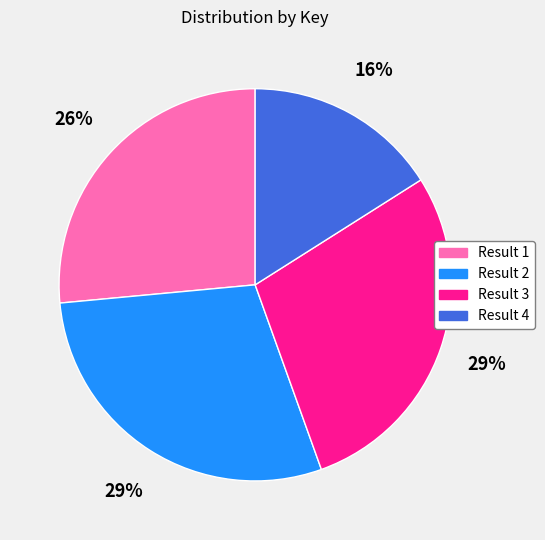

Combined, do Result 1 and Result 4 account for over 50%?

No